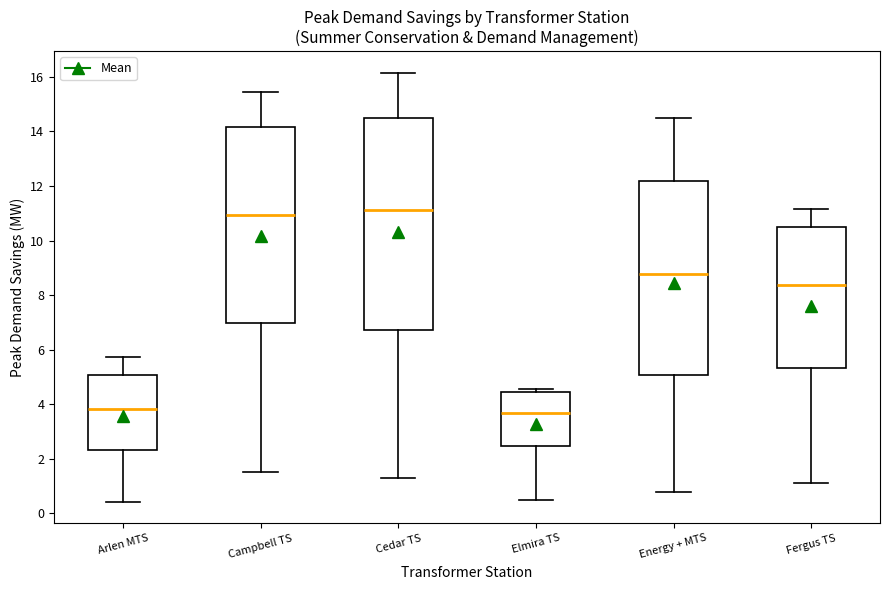

Reading left to right, transcribe this box plot: for each box, give where its median line is, the range the box spans, and where its two whiskers end, as read against the y-axis. The values are not printed on the chart, so give them approximately, as read against the axis.

Arlen MTS: median 3.8, box 2.4 to 5.0, whiskers 0.4 to 5.8
Campbell TS: median 11.0, box 7.0 to 14.2, whiskers 1.6 to 15.4
Cedar TS: median 11.2, box 6.8 to 14.6, whiskers 1.2 to 16.2
Elmira TS: median 3.6, box 2.4 to 4.4, whiskers 0.4 to 4.6
Energy + MTS: median 8.8, box 5.0 to 12.2, whiskers 0.8 to 14.4
Fergus TS: median 8.4, box 5.4 to 10.4, whiskers 1.0 to 11.2